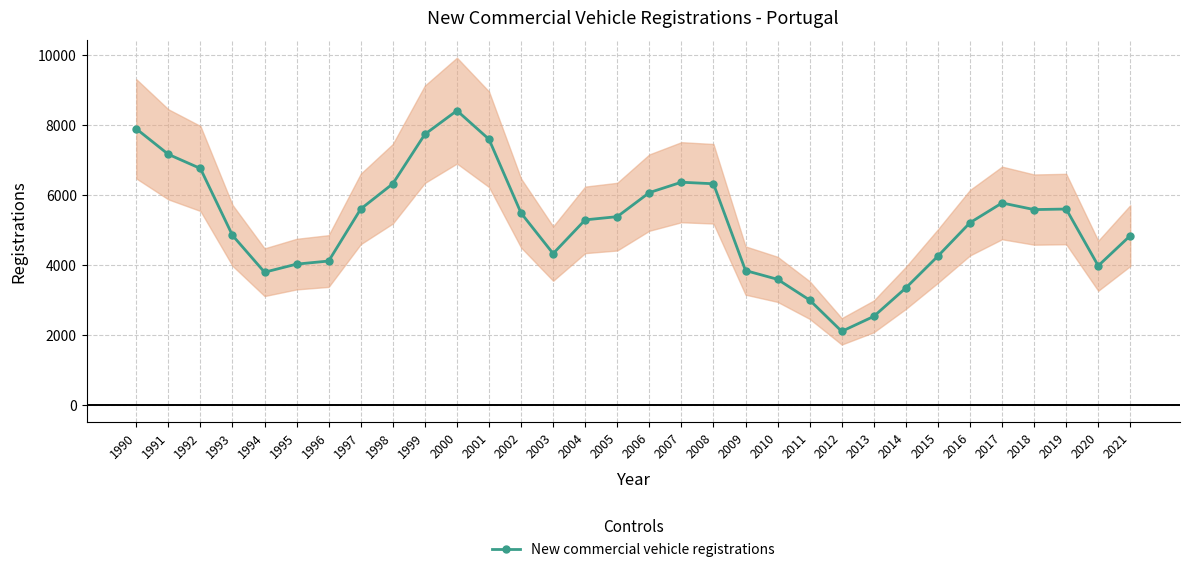

Where does the data first go above 5380?

1990